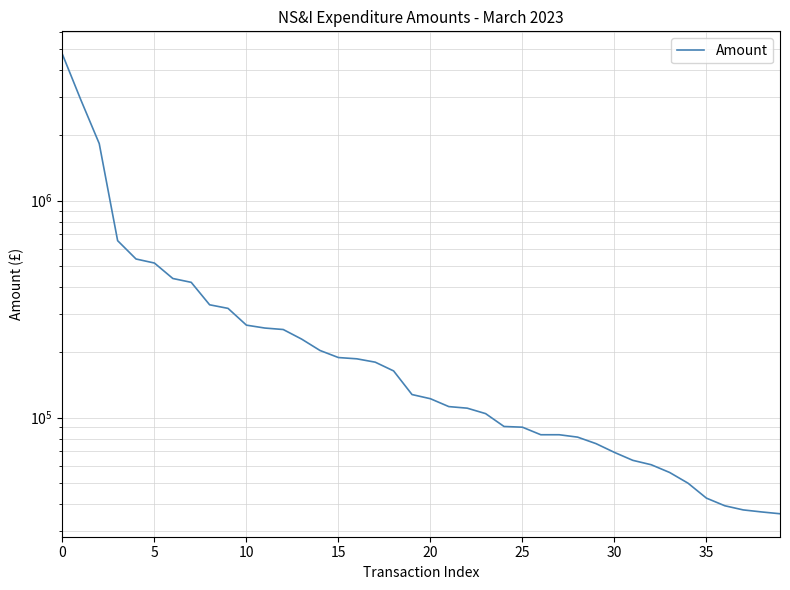

Reading left to right, transcribe all the data shown in this chart.

4730534.6	2916410.0	1833541.8	653970.0	538268.7	515682.2	437677.0	420123.2	331024.3	318669.0	266685.8	258607.5	254602.5	229982.7	203782.9	189060.7	186525.0	180000.0	164022.4	127634.0	122102.0	112311.6	110446.7	104238.0	90936.0	90245.0	83296.4	83296.4	81209.9	75795.8	69061.3	63472.4	60584.2	55808.5	49814.5	42500.0	39187.0	37500.0	36698.4	36000.0